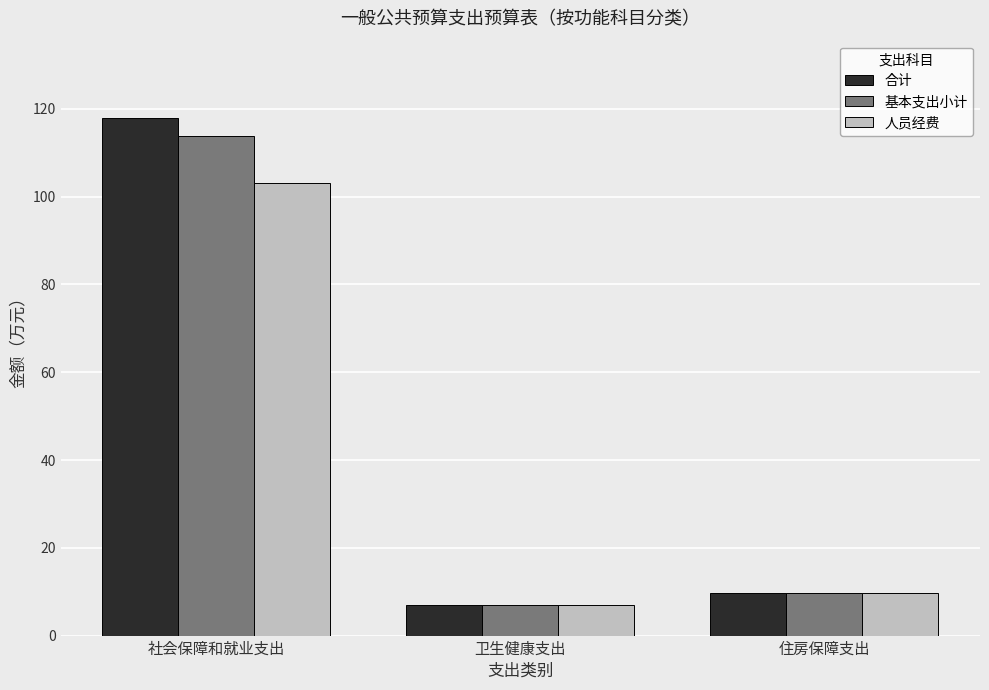

List the series in order of their peak value, lowest first.

人员经费, 基本支出小计, 合计